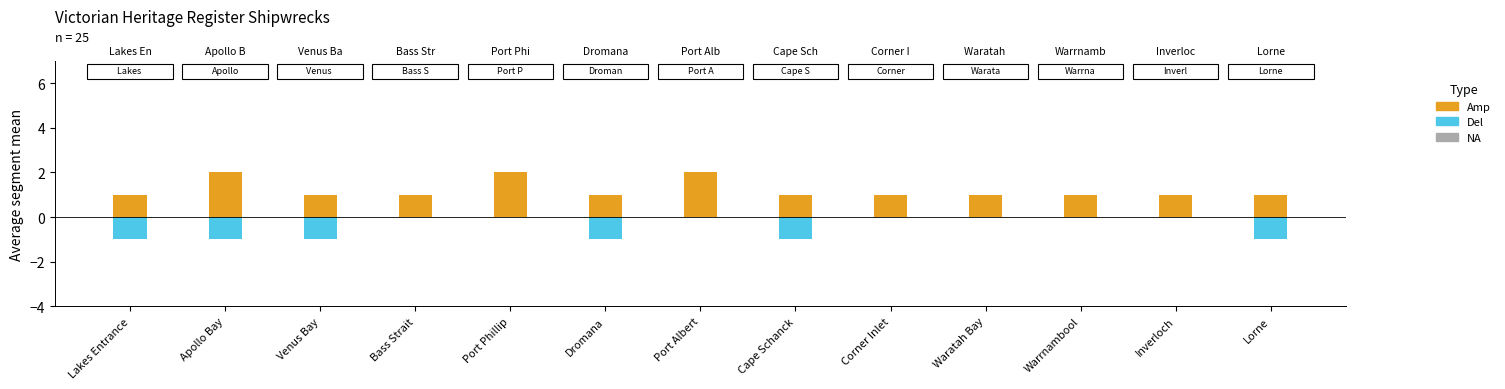

What is the spread (max minus min) of values at Lakes Entrance?

2